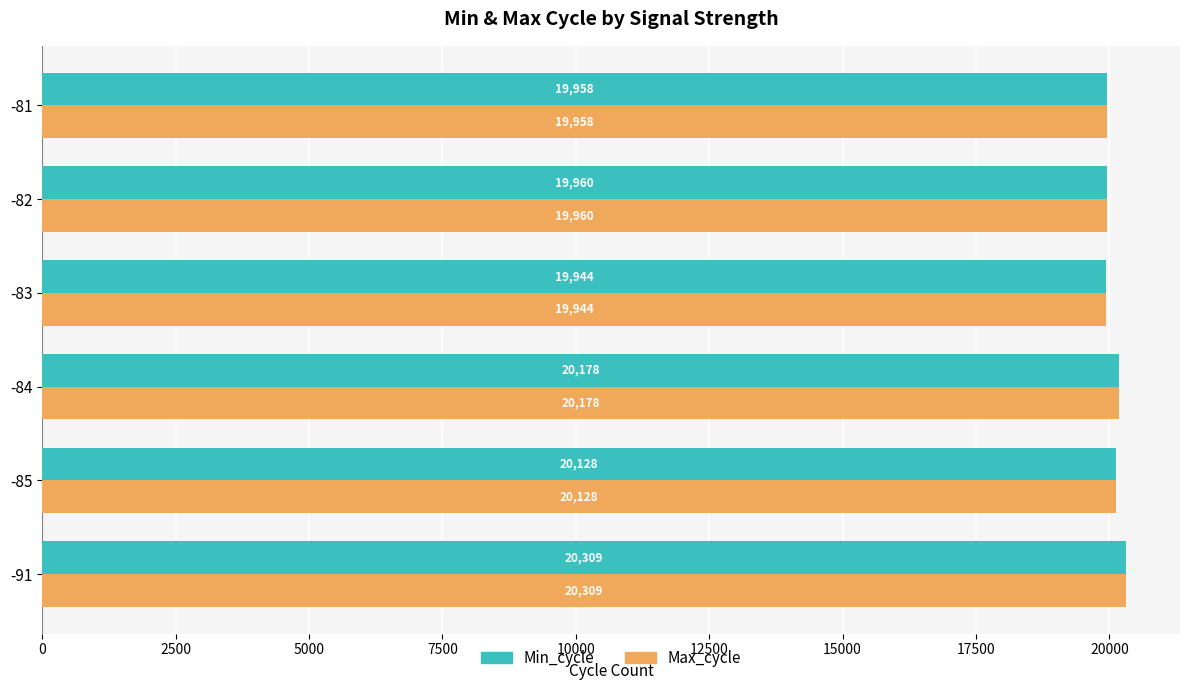

At how many categories does at least one series exceed 20058?

3